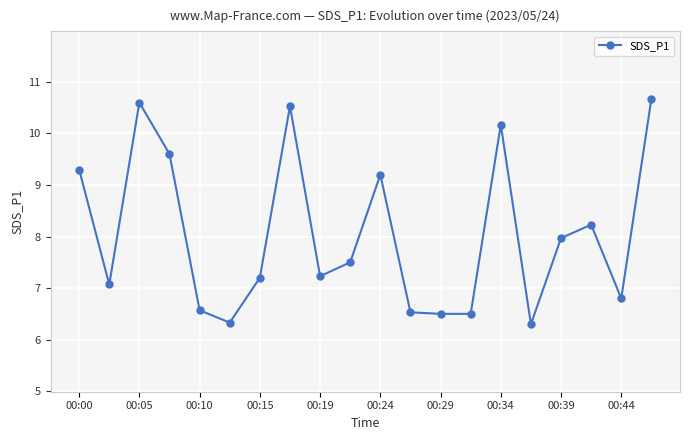

True or false: the data has more than 0 interior local peaks.

True